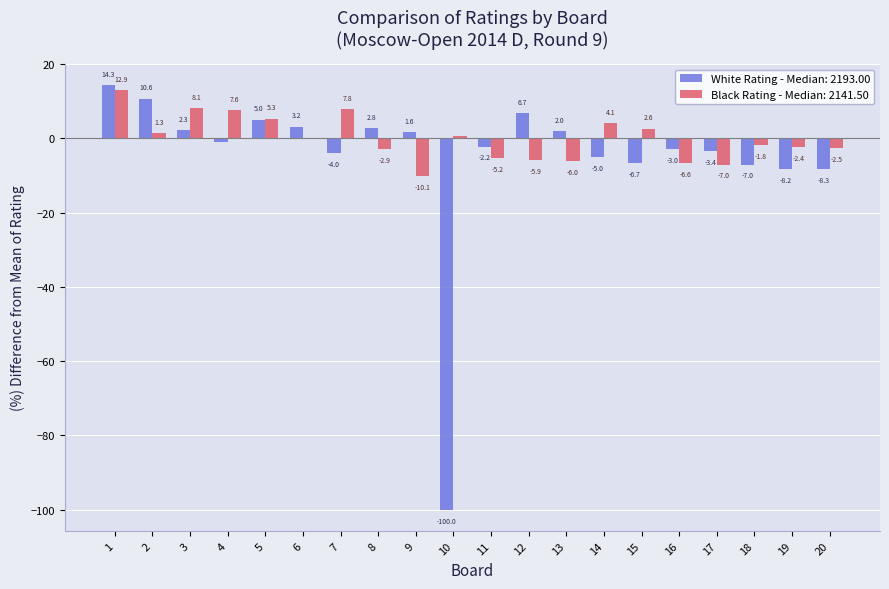

Where is Black Rating - Median: 2141.50 nearest to the value 1?

10